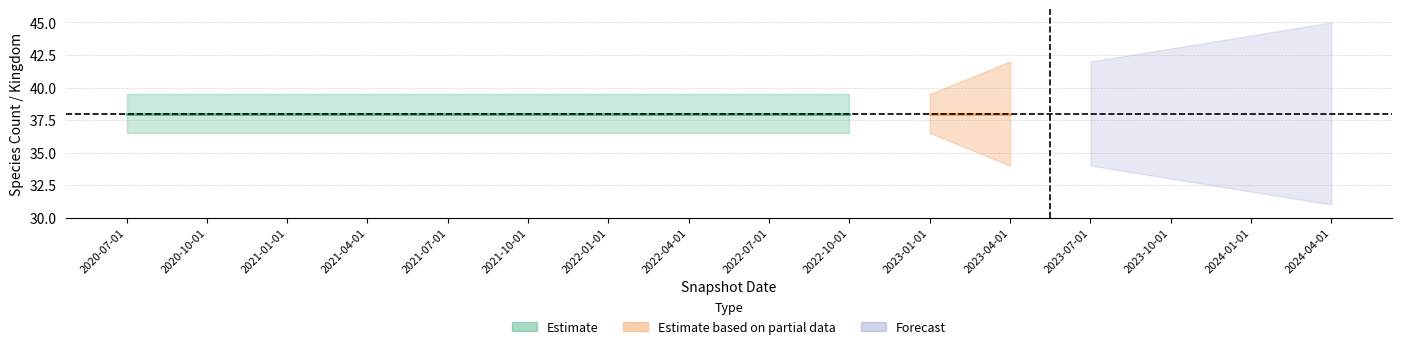

True or false: kingdom and speciesCount intersect in this chart.

False